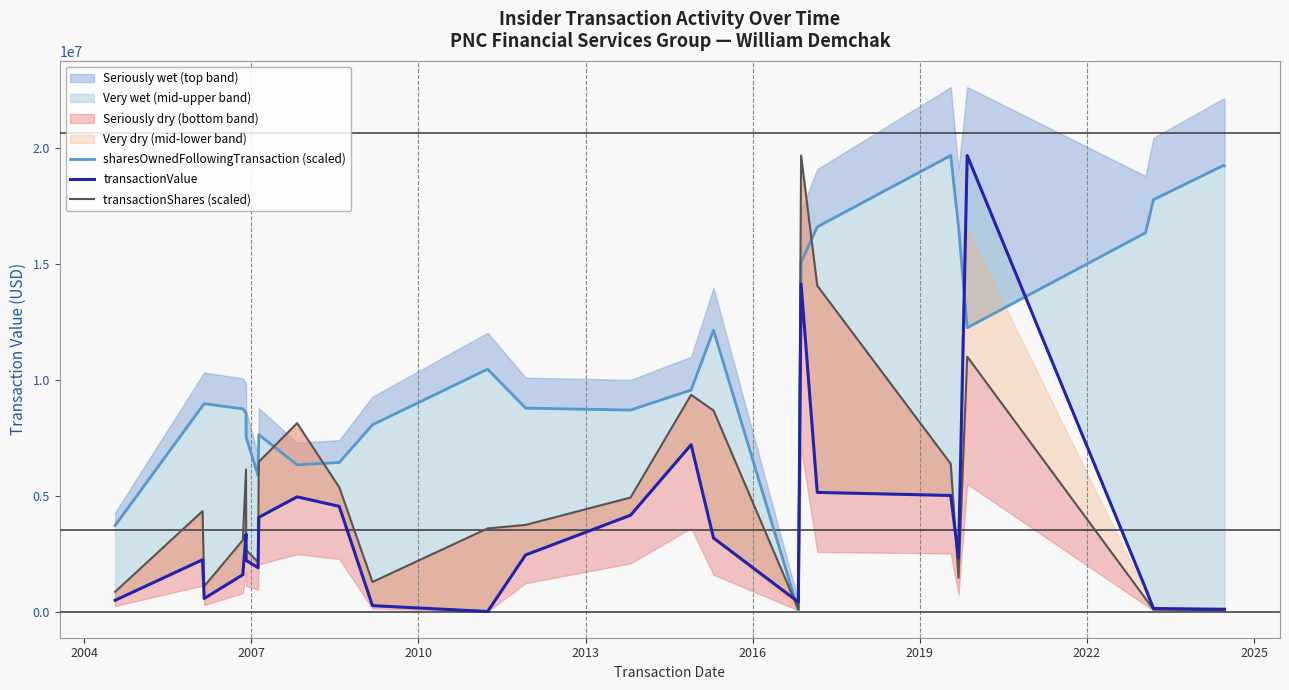

After their last crossing, which series has the higher values: transactionShares (scaled) or sharesOwnedFollowingTransaction (scaled)?

sharesOwnedFollowingTransaction (scaled)